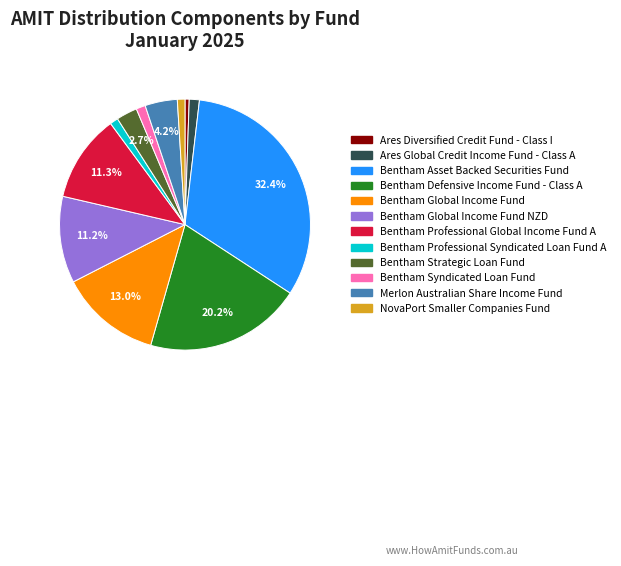

To the nearest percent, what is the difference between the largest and smallest slice percentages?

32%